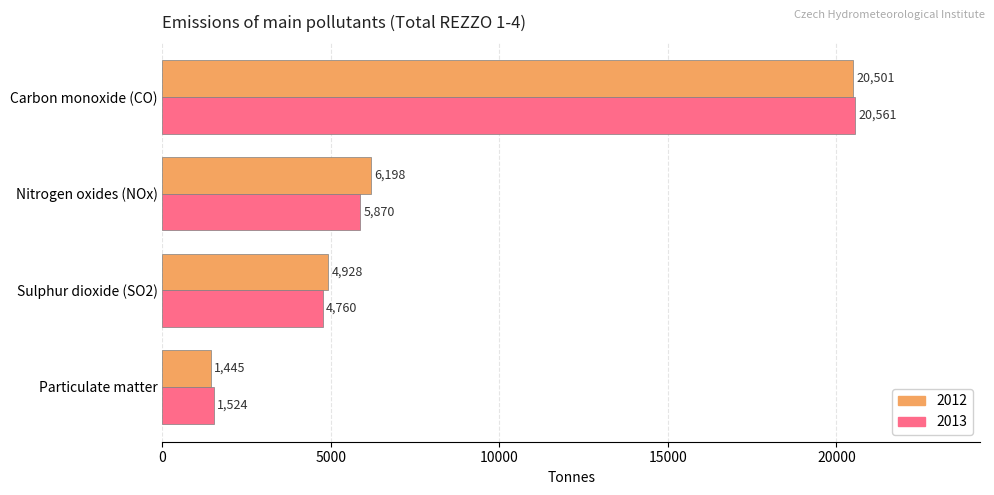

At Particulate matter, list the series in order from largest to smallest.

2013, 2012